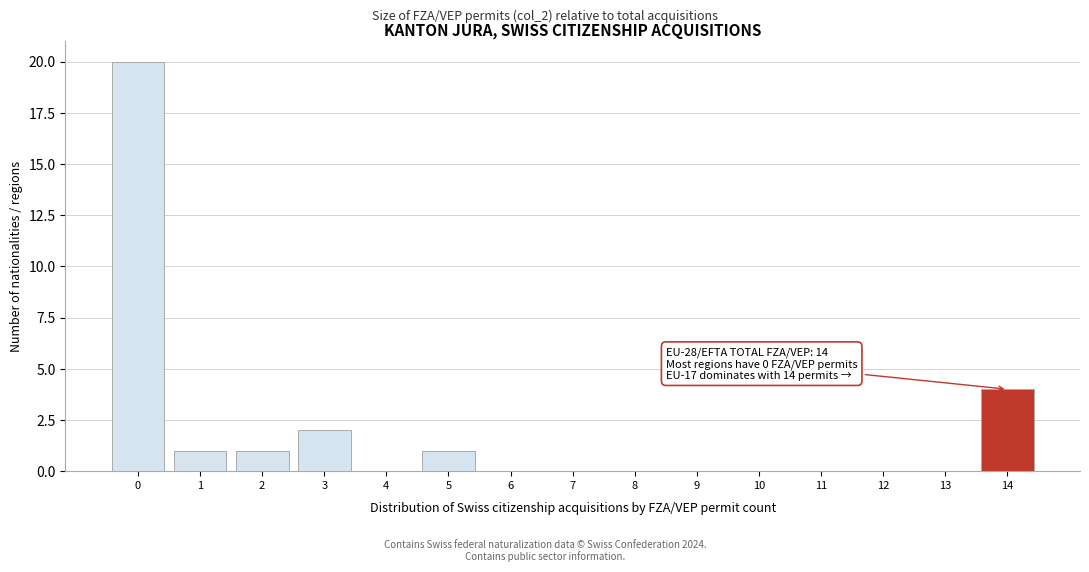

Which range on the x-axis has the tallest bar?

-0.5 to 0.5